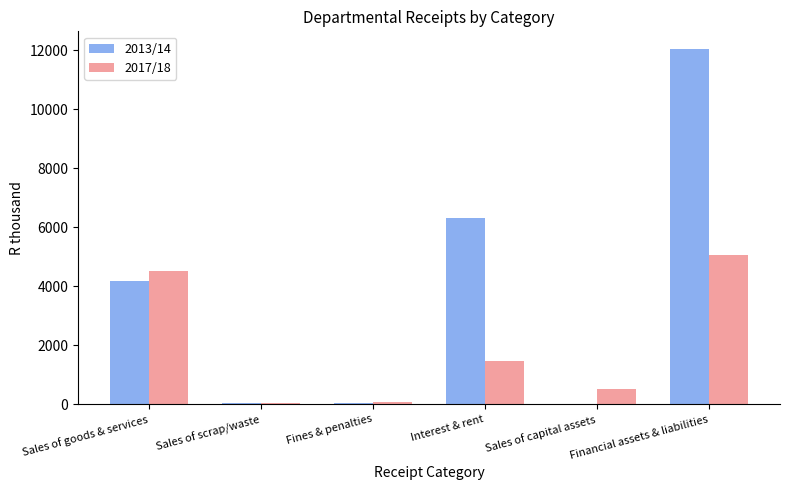

At which category is the sum across all series the highest?

Financial assets & liabilities